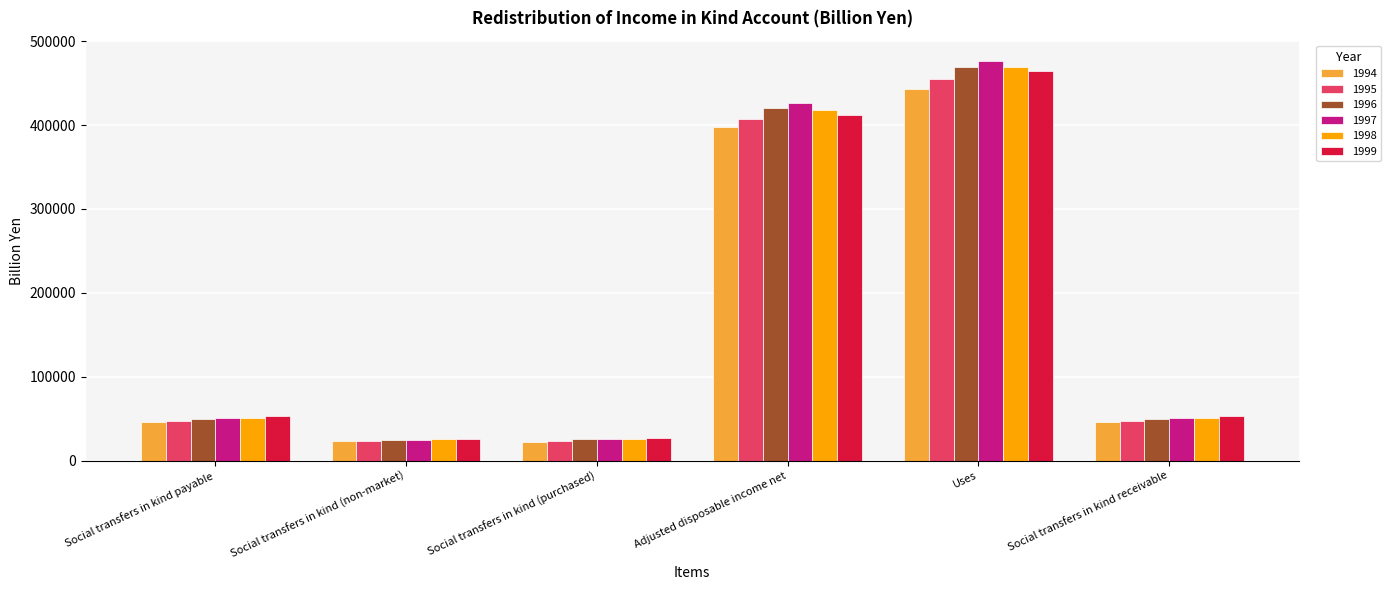

What is the sum of the 1998 values at Social transfers in kind (non-market) and Uses?

494614.1